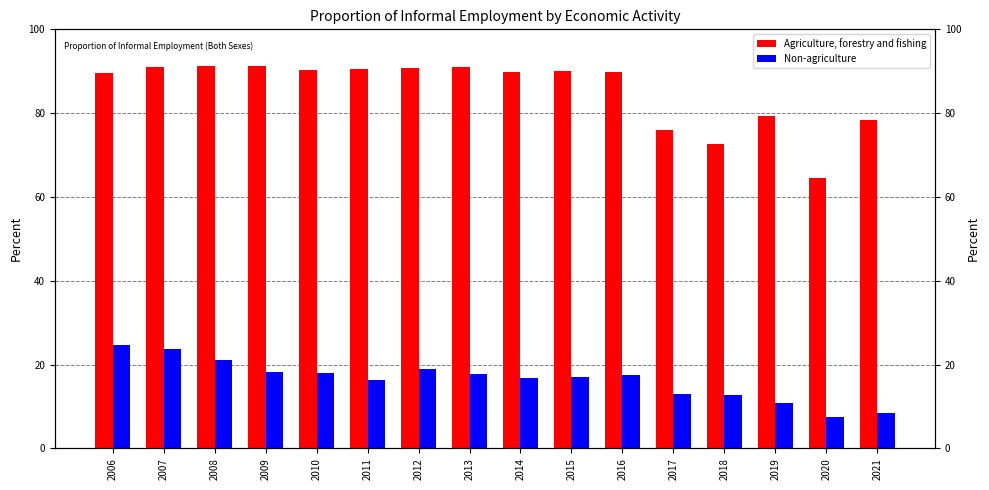

What is the difference between the highest and lowest values at 2009?

72.9